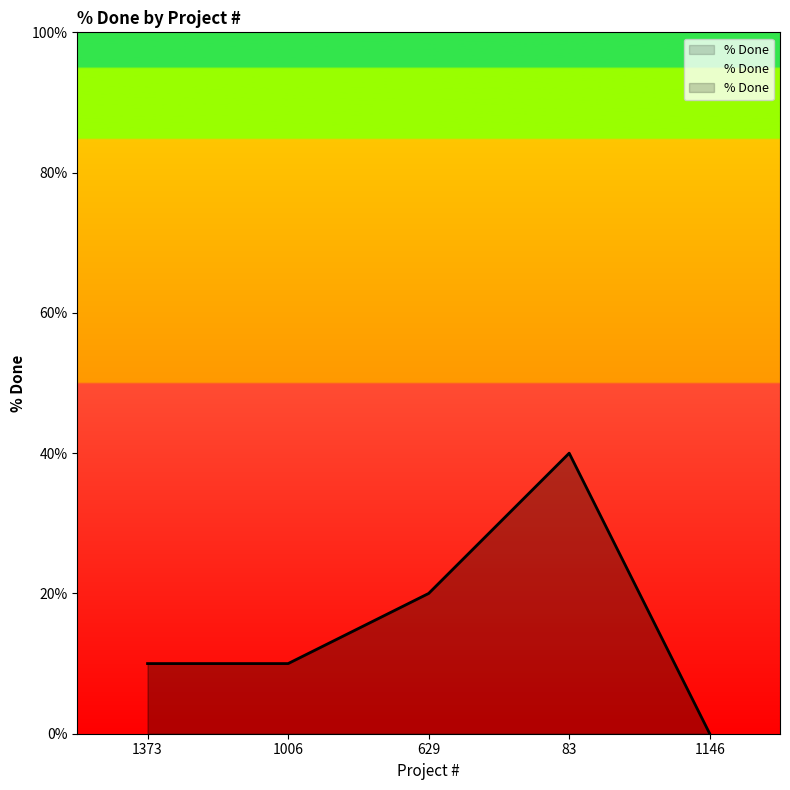

Reading left to right, transcribe all the data shown in this chart.

10	10	20	40	0